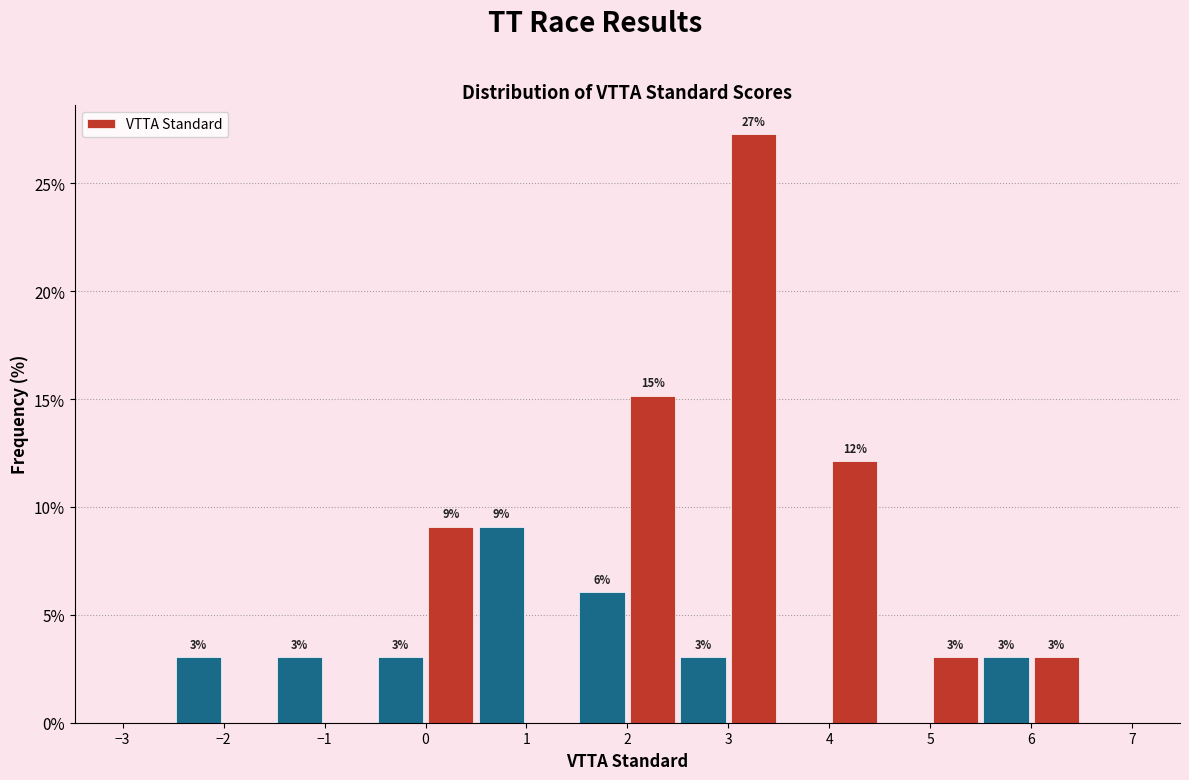

Which range on the x-axis has the tallest bar?

3.0 to 3.5